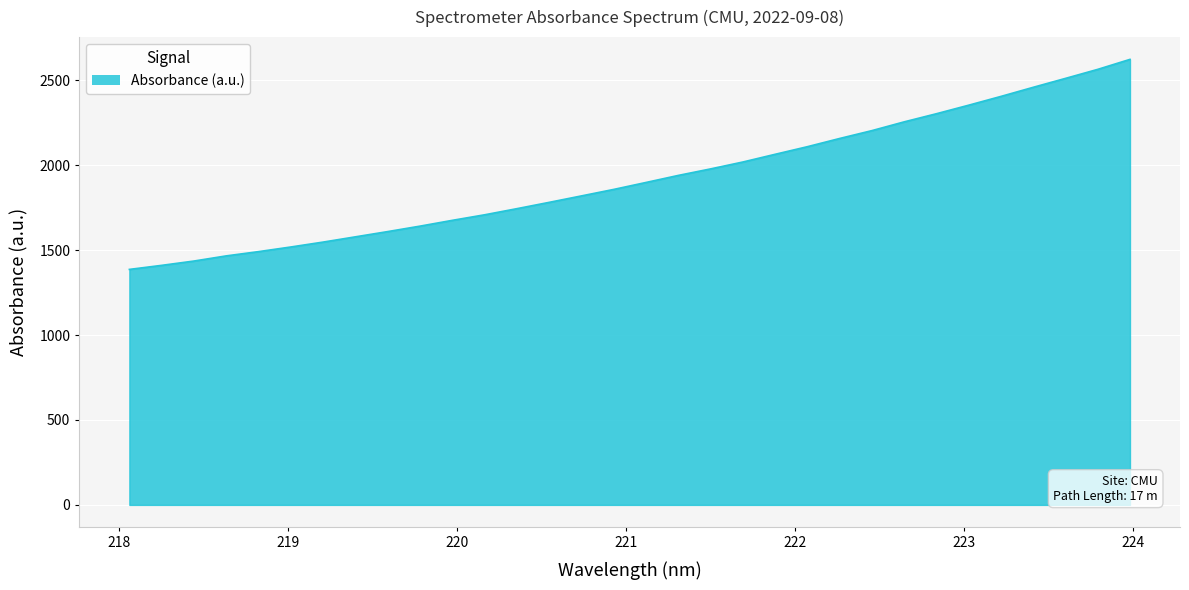

Does the chart have visible grid lines?

Yes